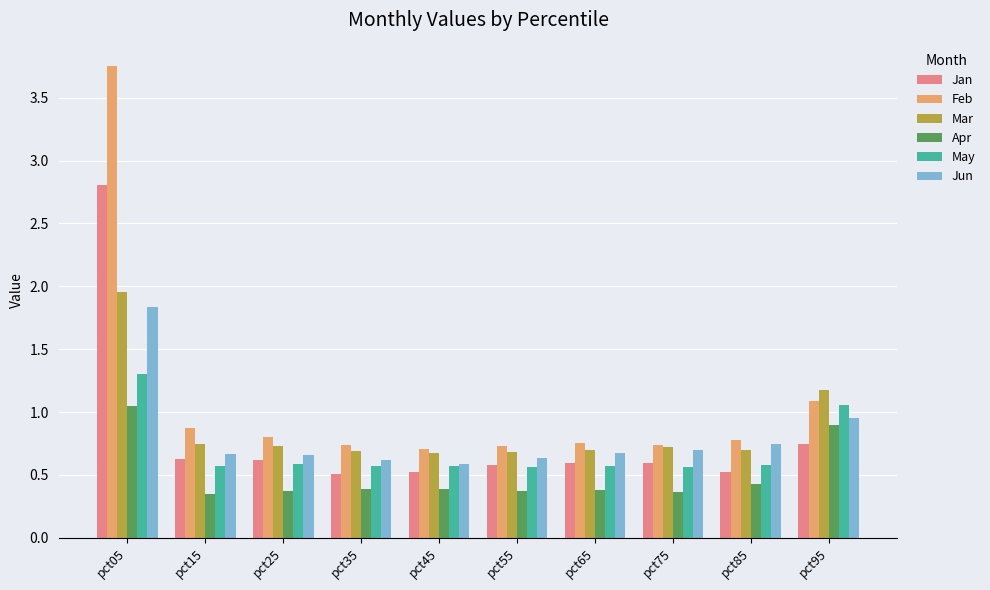

Which series has the widest spread of values?

Feb